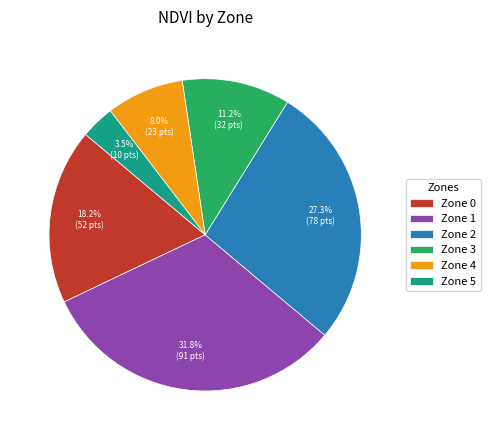

To the nearest percent, what is the difference between the largest and smallest slice percentages?

28%